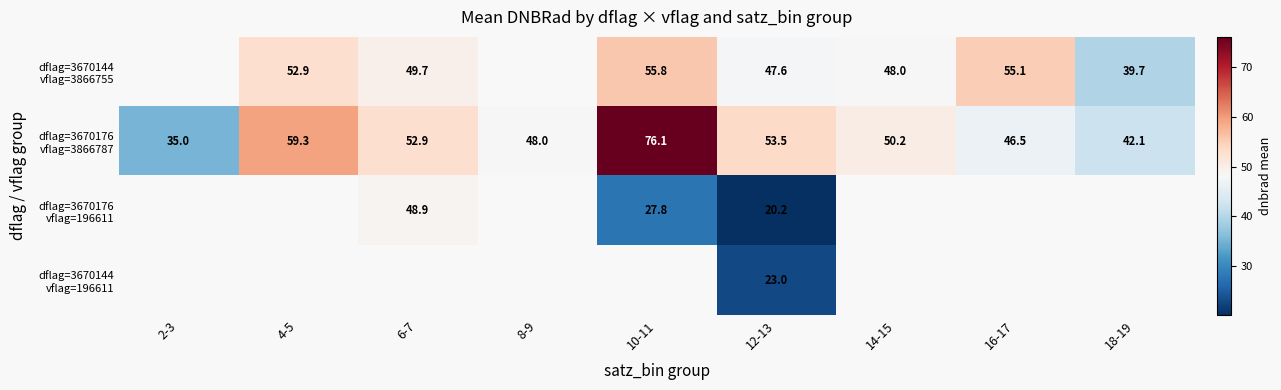

Is the value of dflag=3670144 vflag=196611 at 10-11 greater than the value of dflag=3670176 vflag=3866787 at 18-19?

No